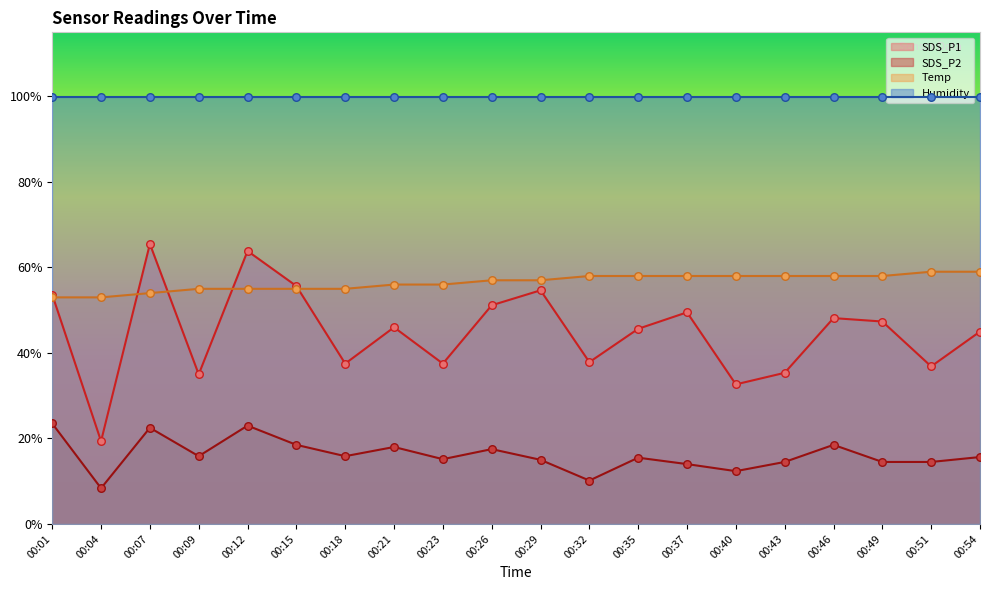

The Temp series shows 97.9 at 00:35. True or false?

False